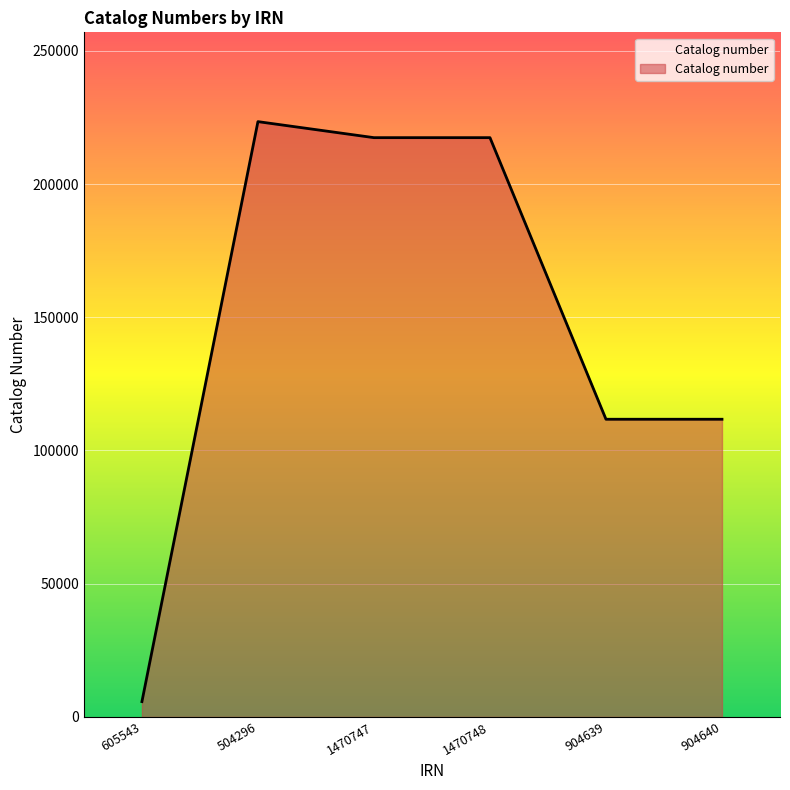

What is the approximate value at 1470748, to the nearest 50?

217400